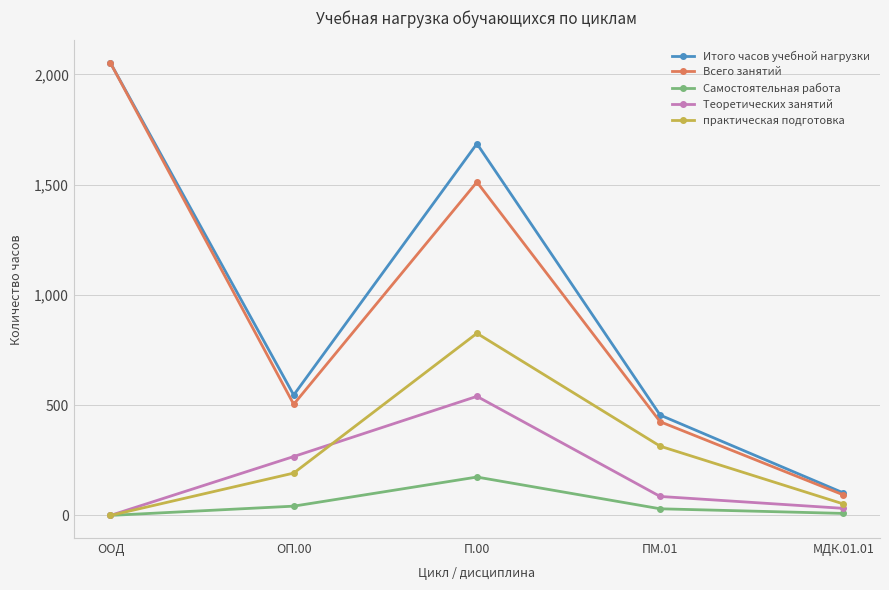

Does the chart have visible grid lines?

Yes